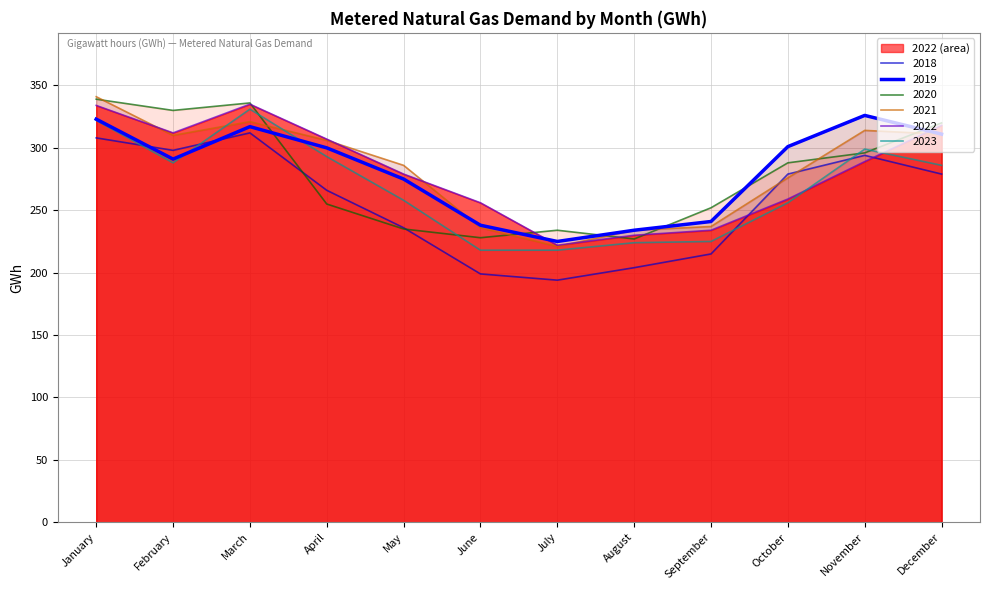

True or false: 2022 and 2018 intersect in this chart.

True